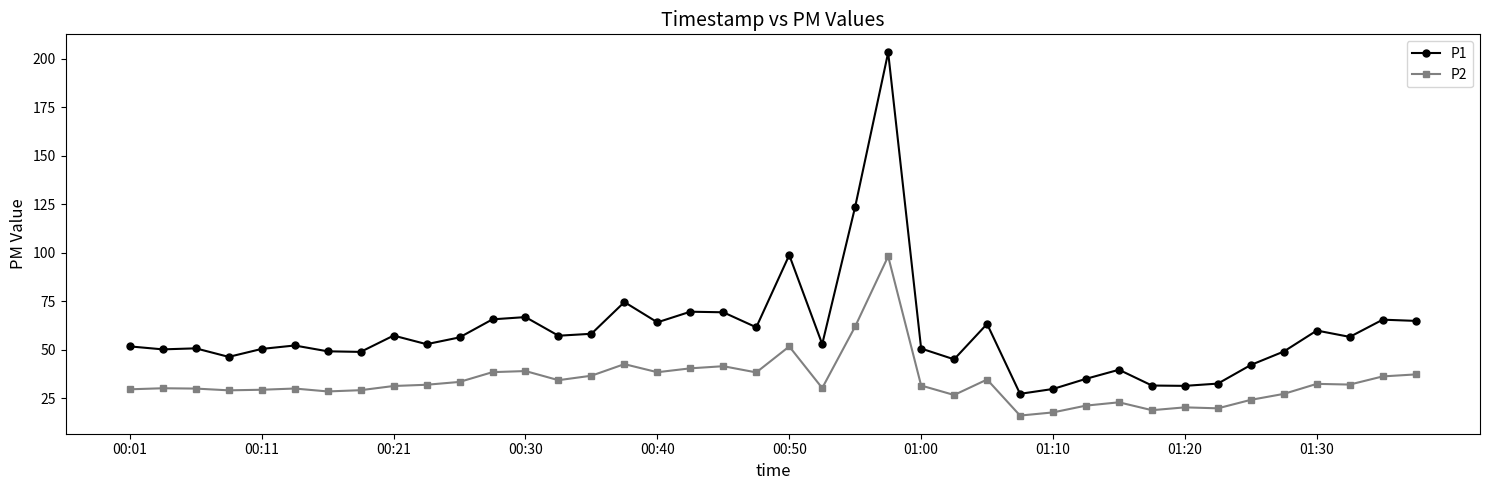

List the series in order of their overall mean, lowest first.

P2, P1